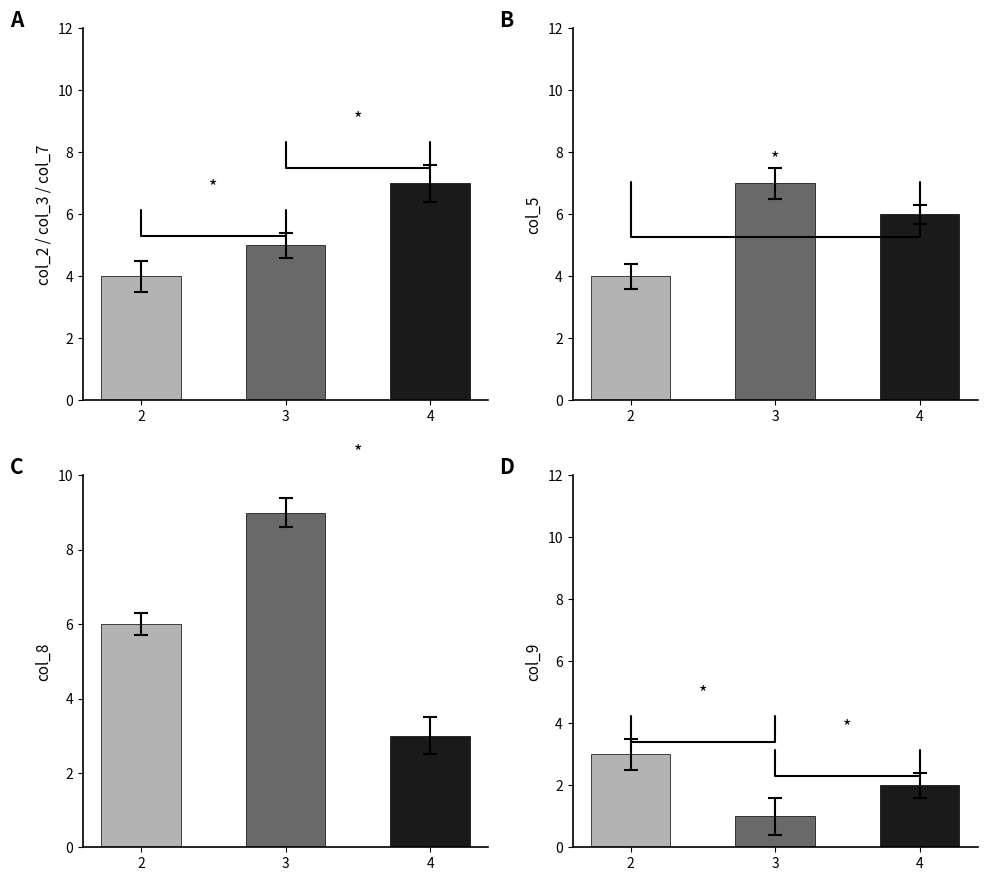

List the series in order of their peak value, highest first.

C, A, B, D